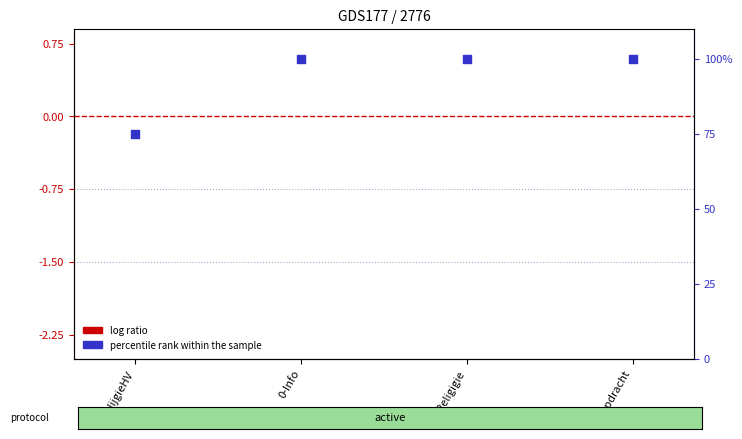

Which series has the largest total across all categories?

percentile rank within the sample